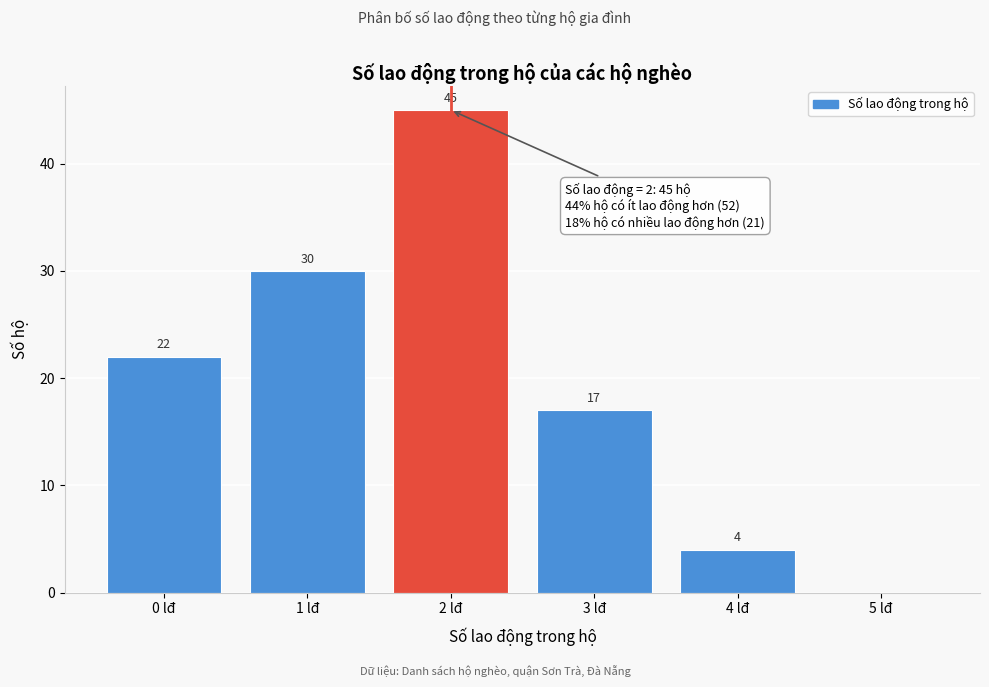

Over which range of the x-axis is the bar tallest?

1.5 to 2.5